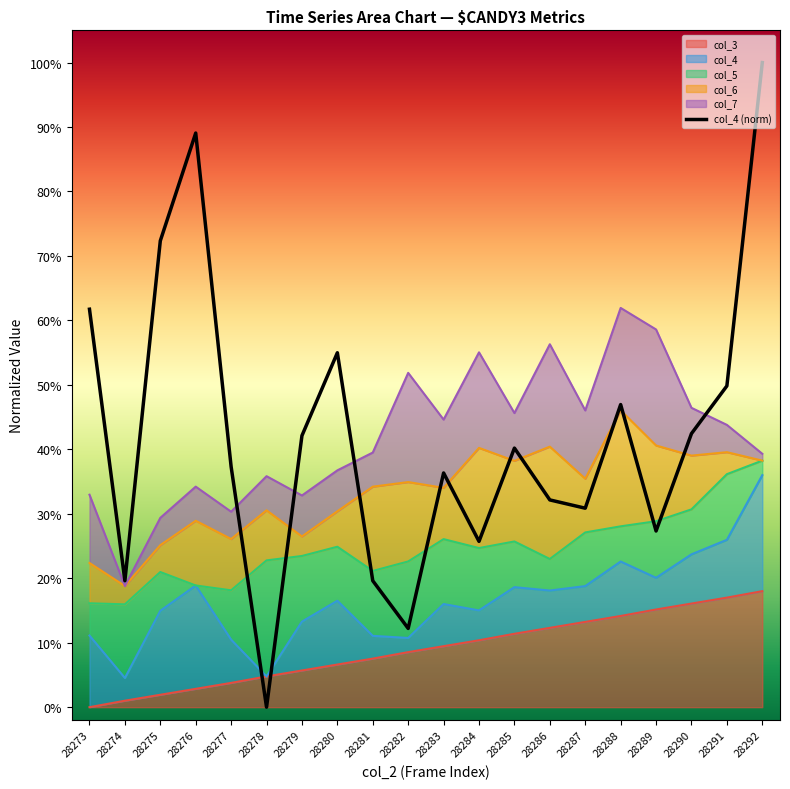

How many lines are shown in the chart?

1